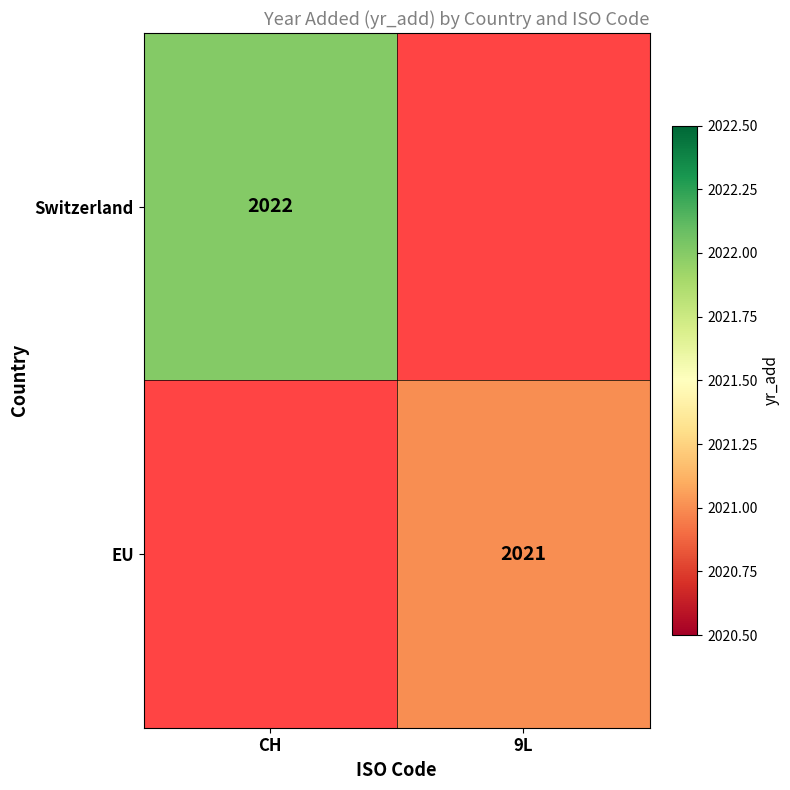

Is it true that EU equals 2021 at 9L?

True